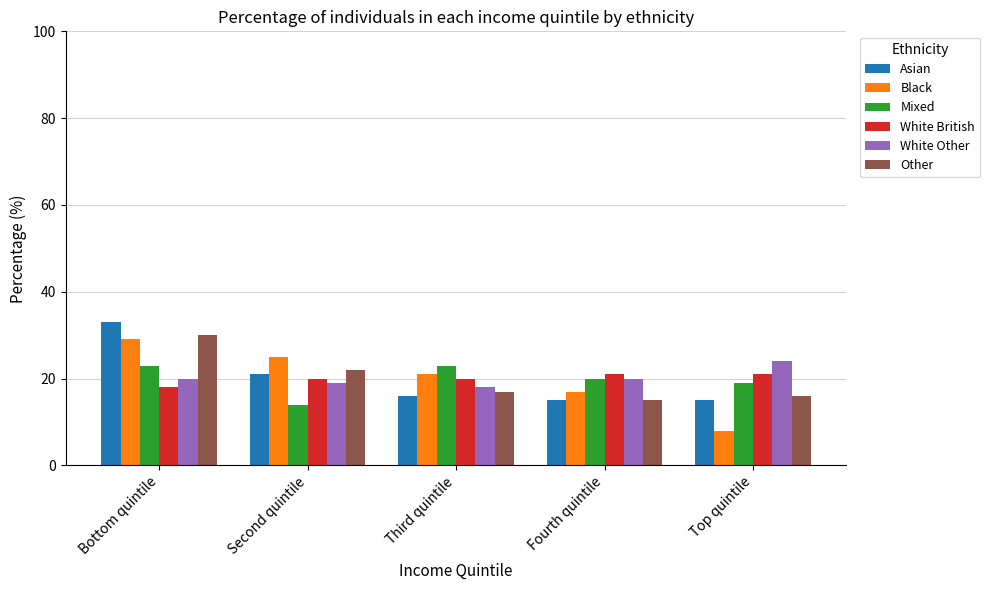

What is the label of the 1st bar from the right?

Top quintile